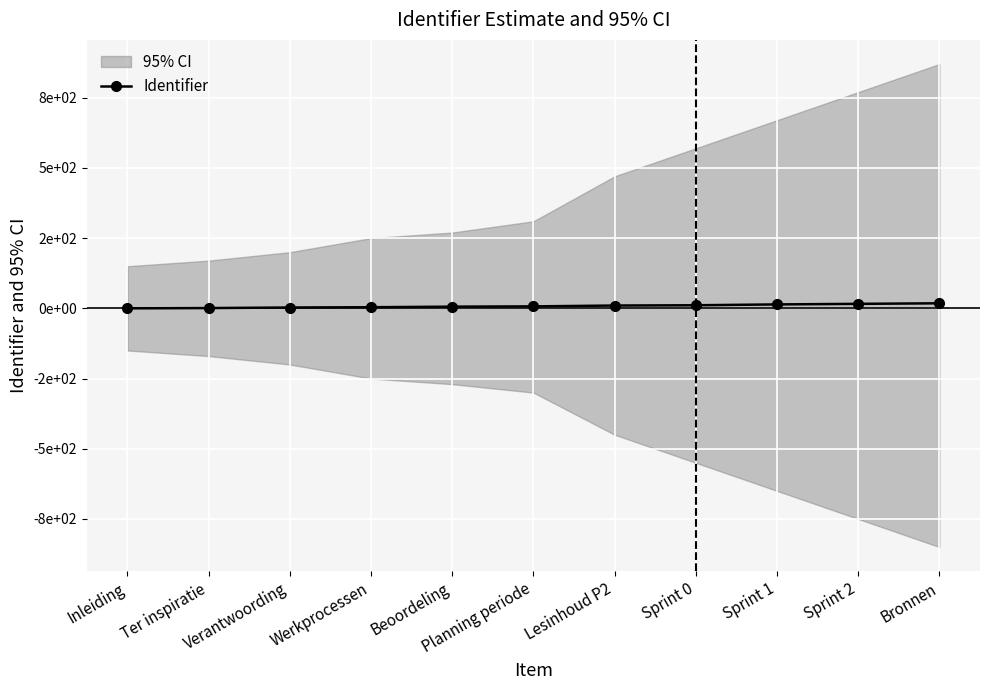

Does the chart display data point markers on the line(s)?

Yes